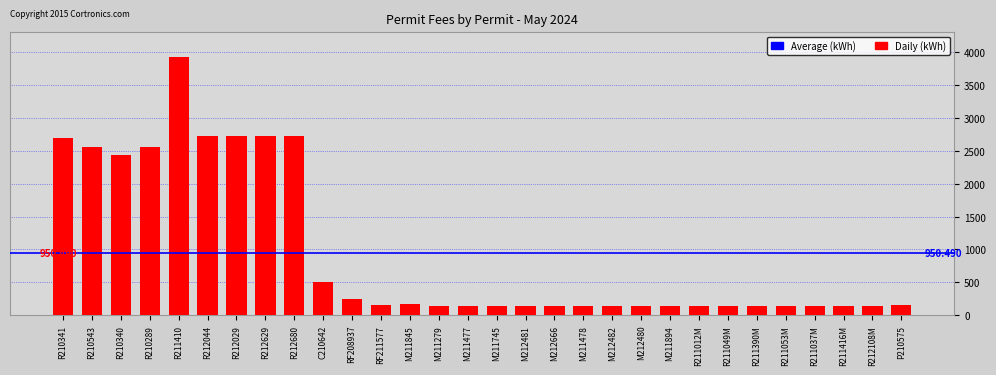

What is the change in value from RF211577 to R211416M?

-16.3